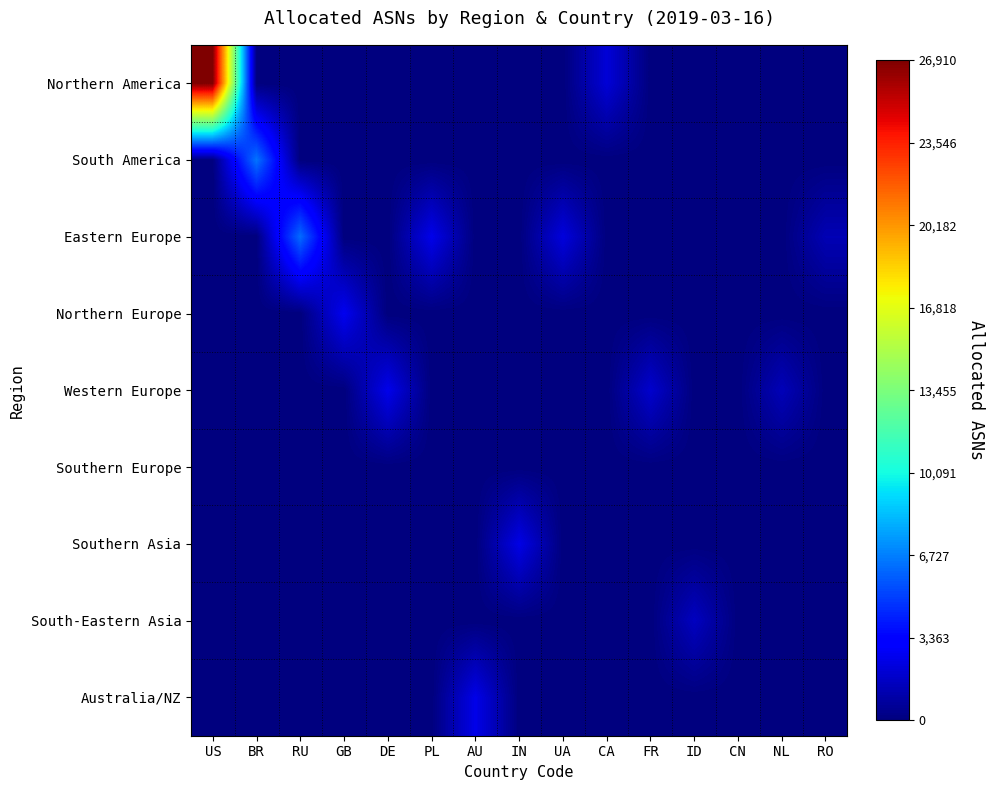

What is the difference between the highest and lowest values at US?

26910